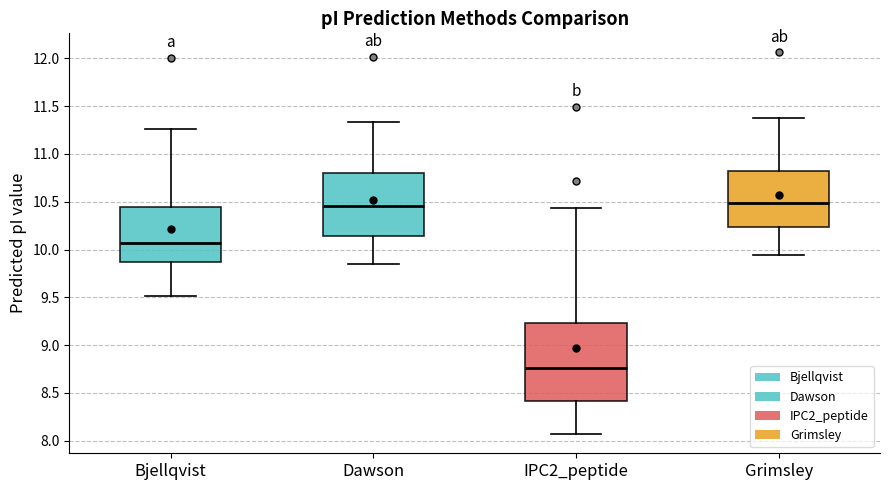

Reading left to right, read every box against the y-axis: the position of its median line, the range the box covers, and the ends of its whiskers. The values are not printed on the chart, so give them approximately, as read against the axis.

Bjellqvist: median 10.05, box 9.85 to 10.45, whiskers 9.50 to 11.25
Dawson: median 10.45, box 10.15 to 10.80, whiskers 9.85 to 11.35
IPC2_peptide: median 8.75, box 8.40 to 9.25, whiskers 8.05 to 10.45
Grimsley: median 10.50, box 10.25 to 10.80, whiskers 9.95 to 11.35